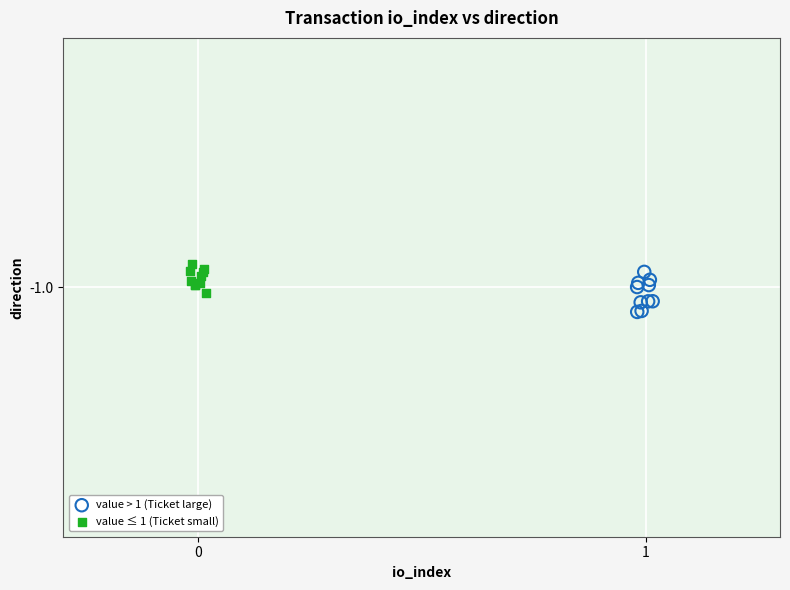

Which series reaches the maximum Y coordinate?

value ≤ 1 (Ticket small)